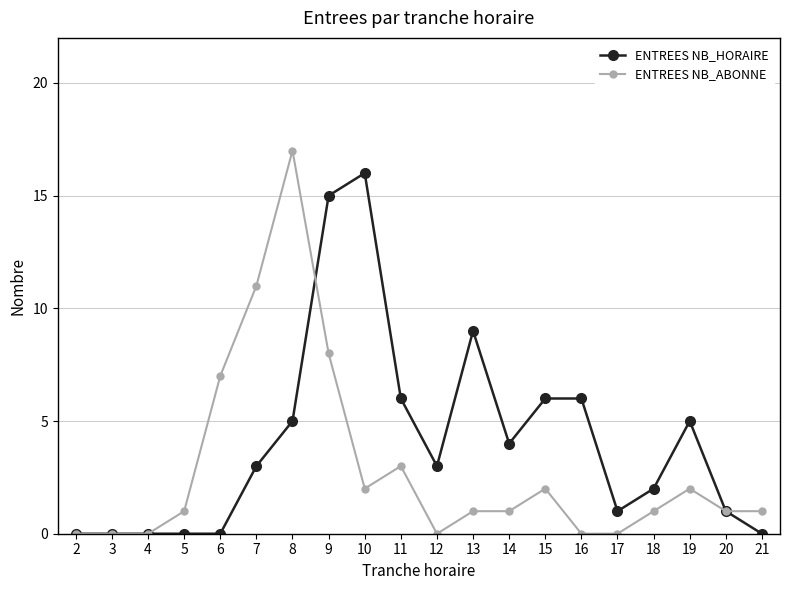

Is it true that ENTREES NB_HORAIRE equals 8 at 6?

False